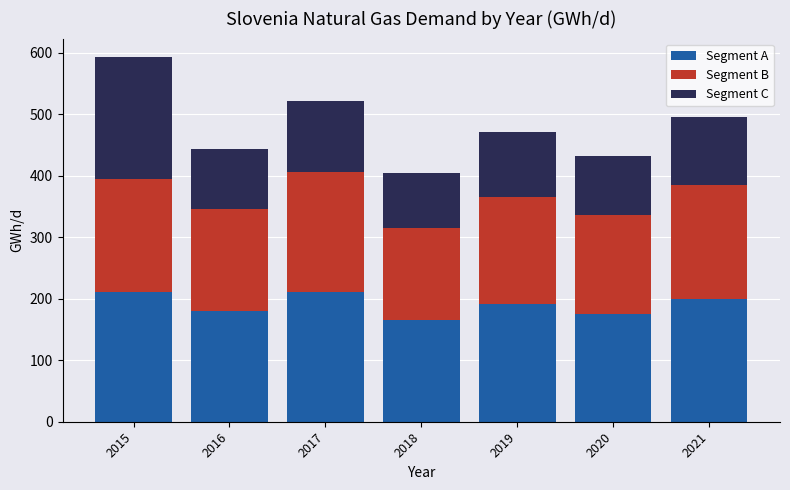

At which category is the sum across all series the highest?

2015